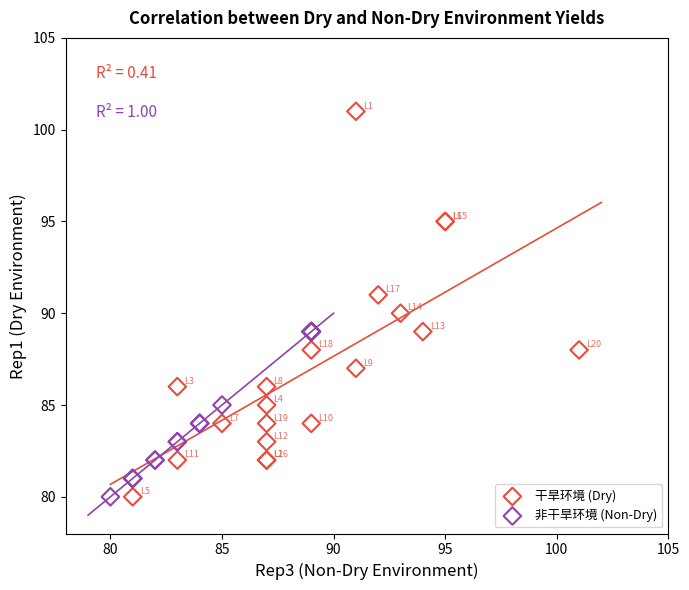

Which series has the largest Y range (max minus min)?

干旱环境 (Dry)